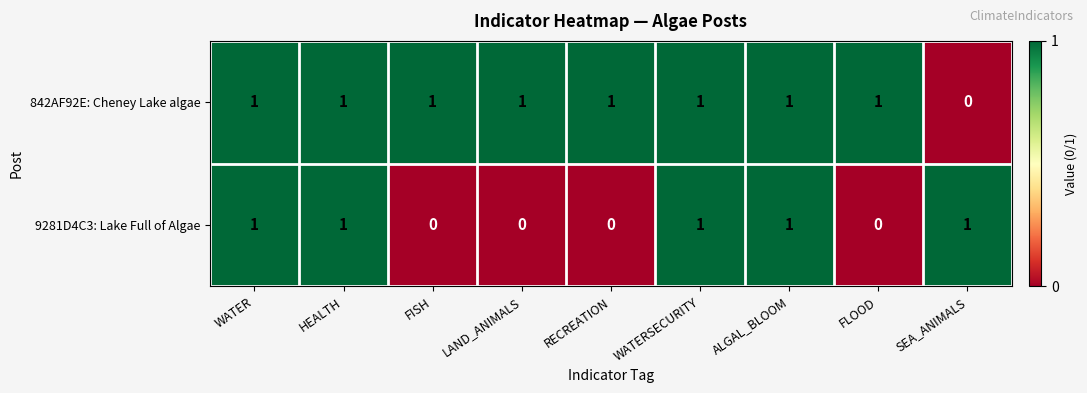

At RECREATION, list the series in order from largest to smallest.

842AF92E: Cheney Lake algae, 9281D4C3: Lake Full of Algae